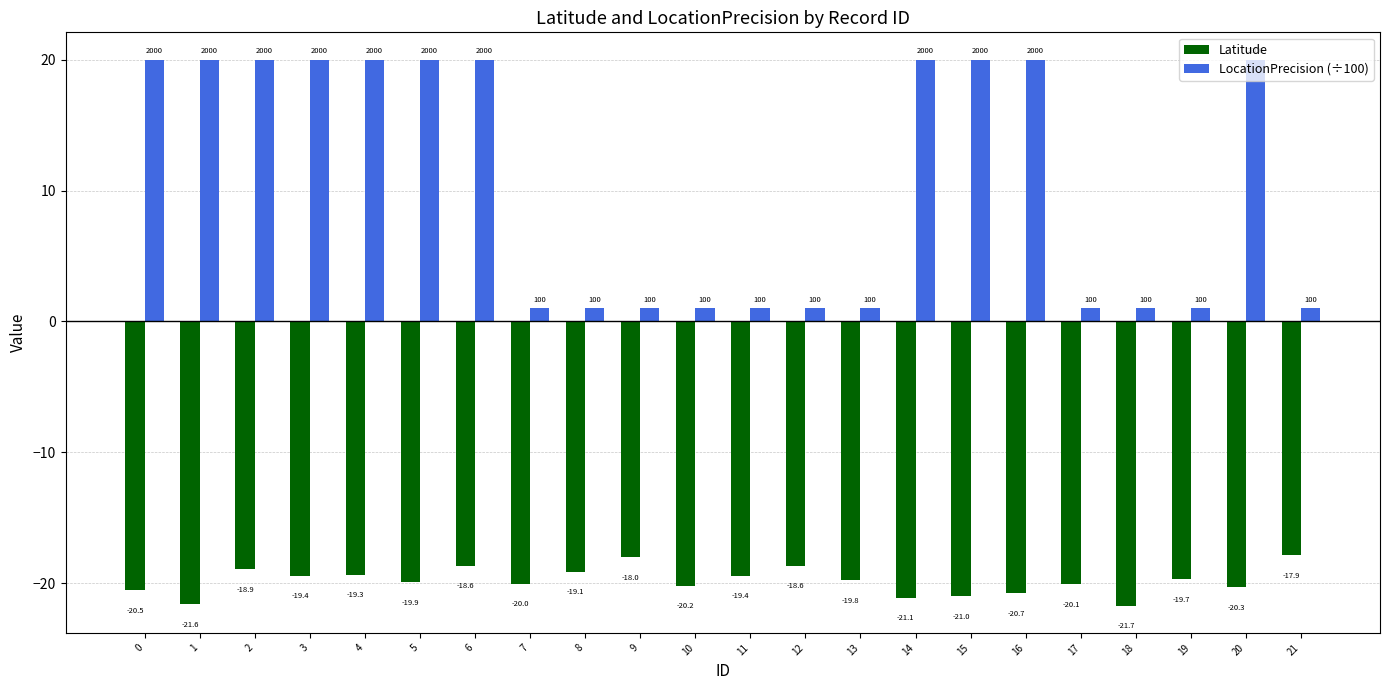

At which category is the sum across all series the highest?

6